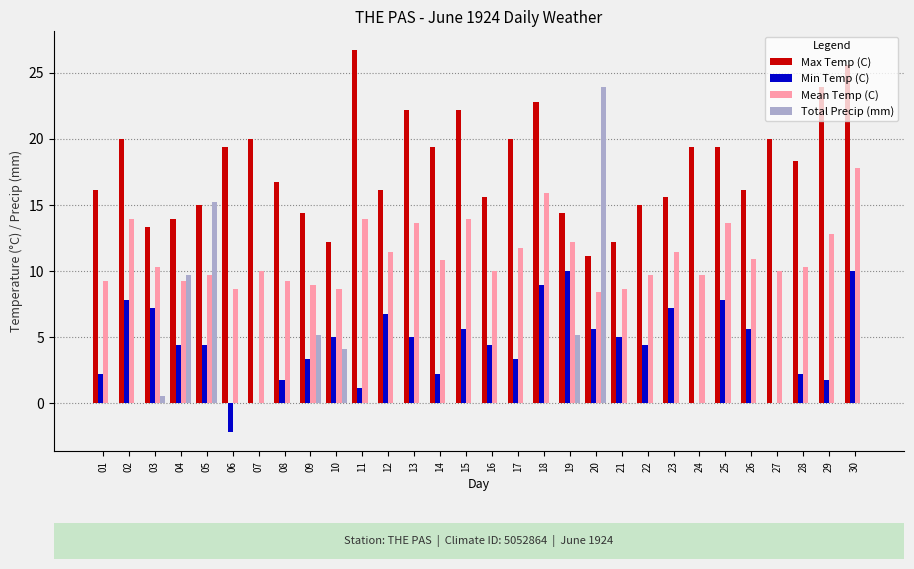

How many values in the Max Temp (C) series exceed 18?

15